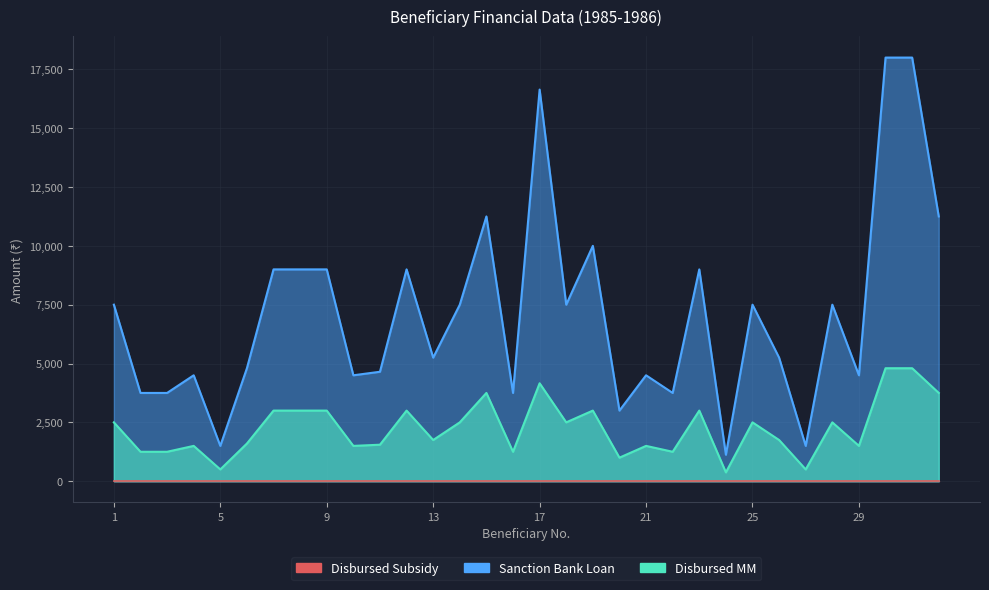

What is the difference between the maximum and second lowest values in the Disbursed MM series?

4300